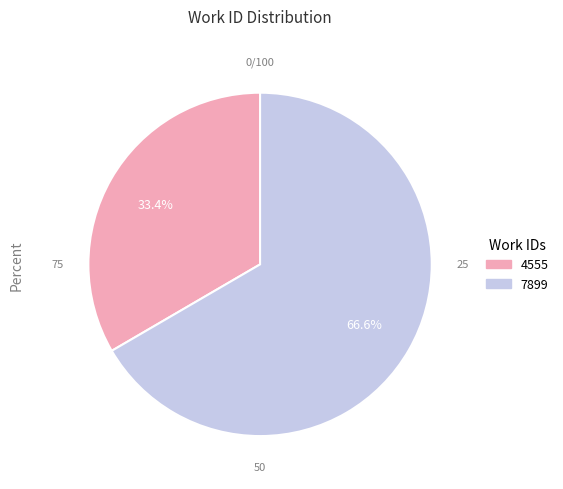

Is it true that 4555 is 33% of the pie?

True